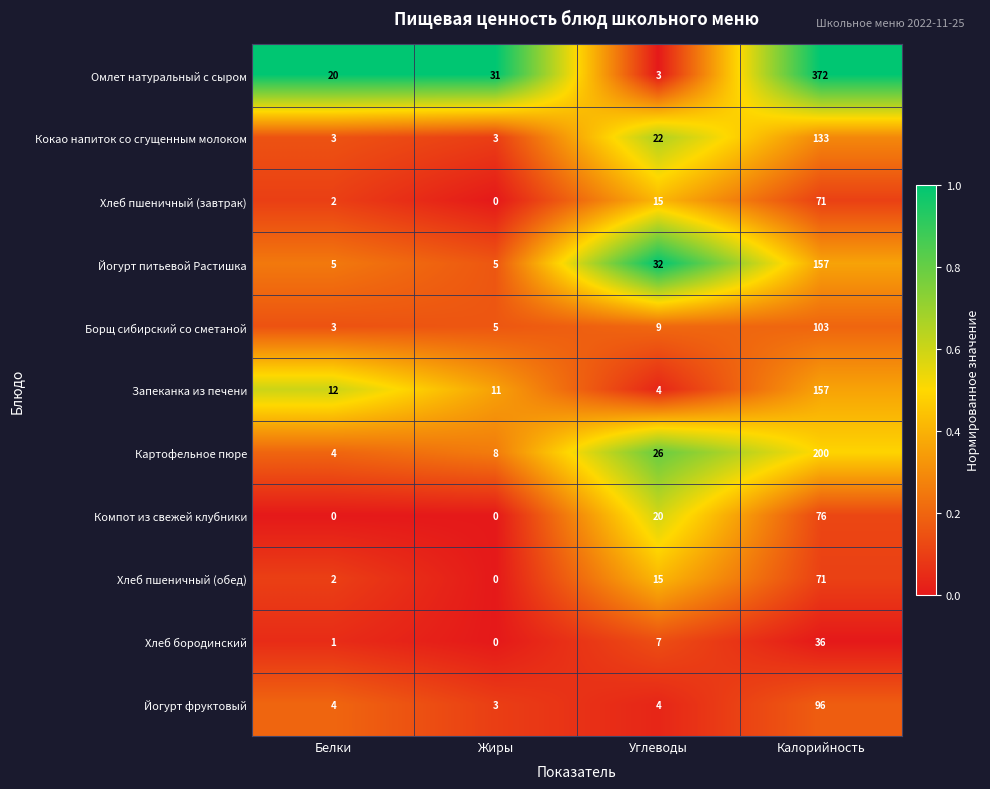

True or false: Омлет натуральный с сыром has a value of 20 at Белки.

True